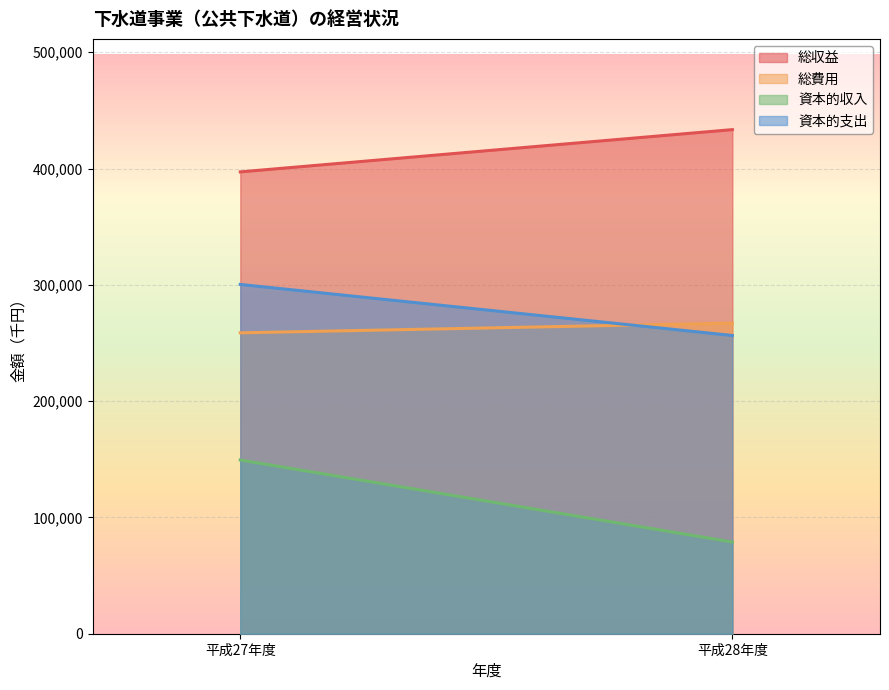

Count the 総収益 values in the range 397128 to 433459.

2